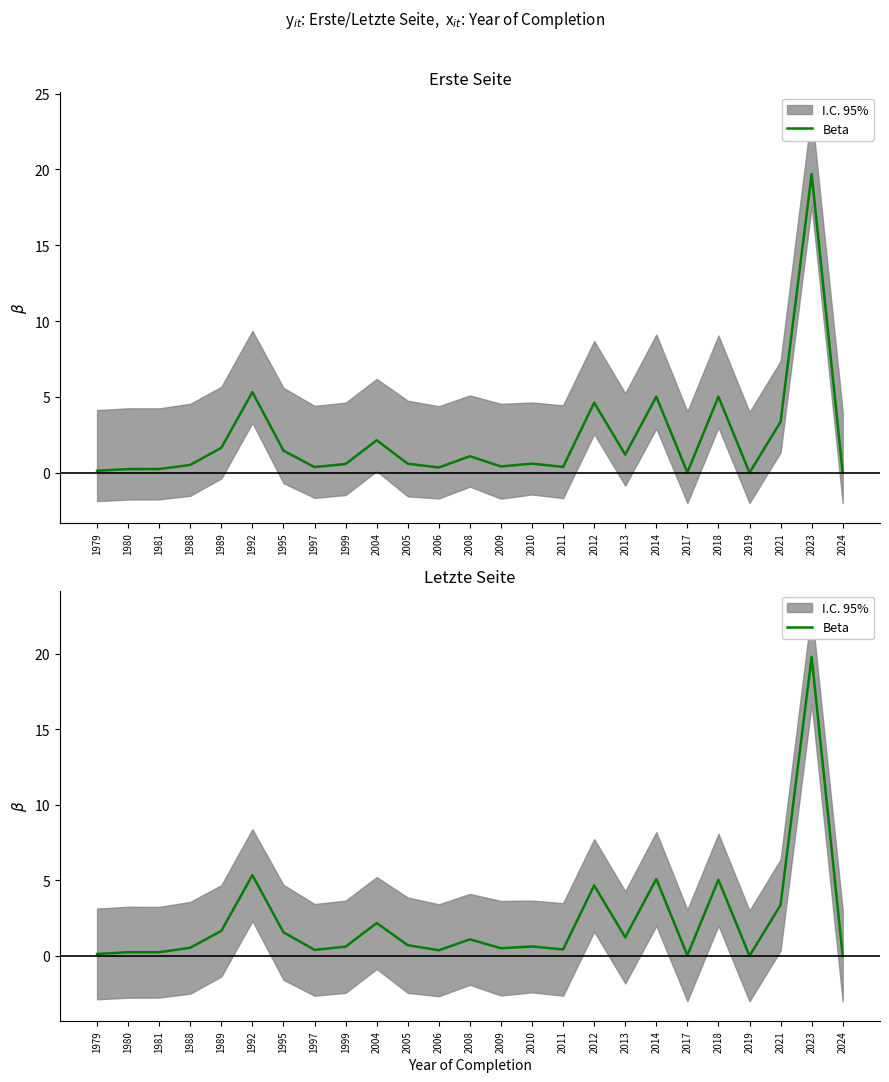

Approximately how many times larger is the value at 1997 compared to 1995?

0.3